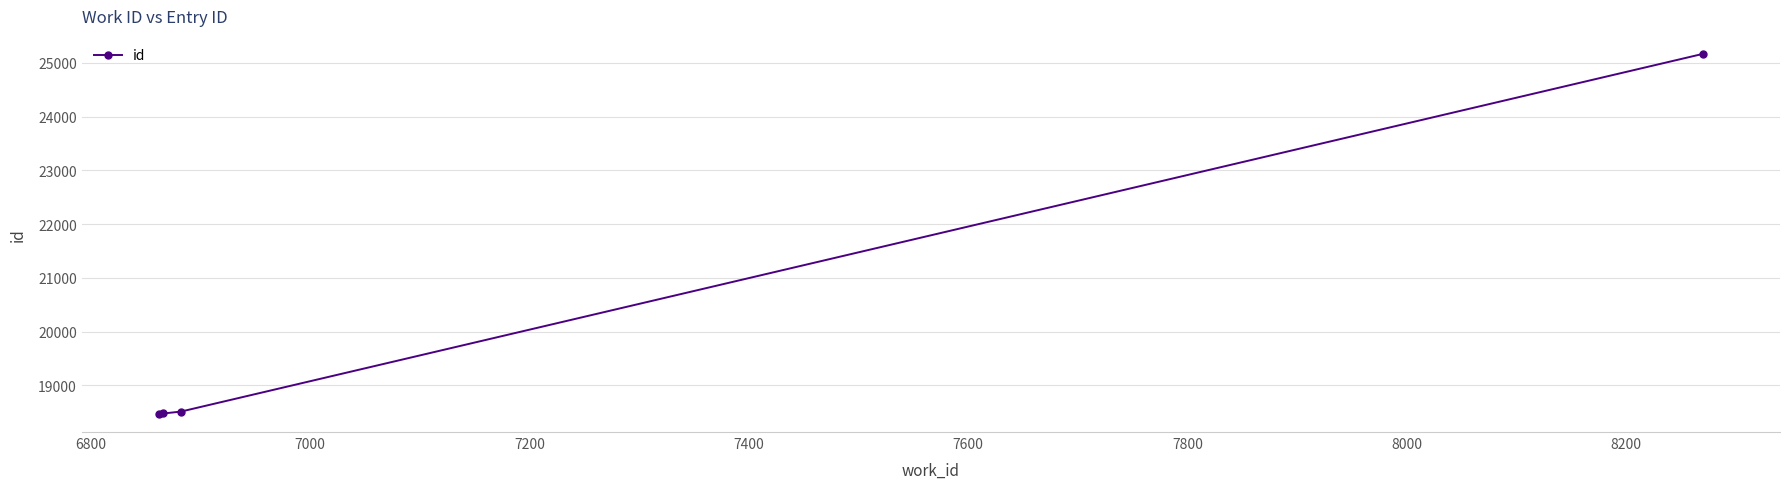

What is the average value?

20155